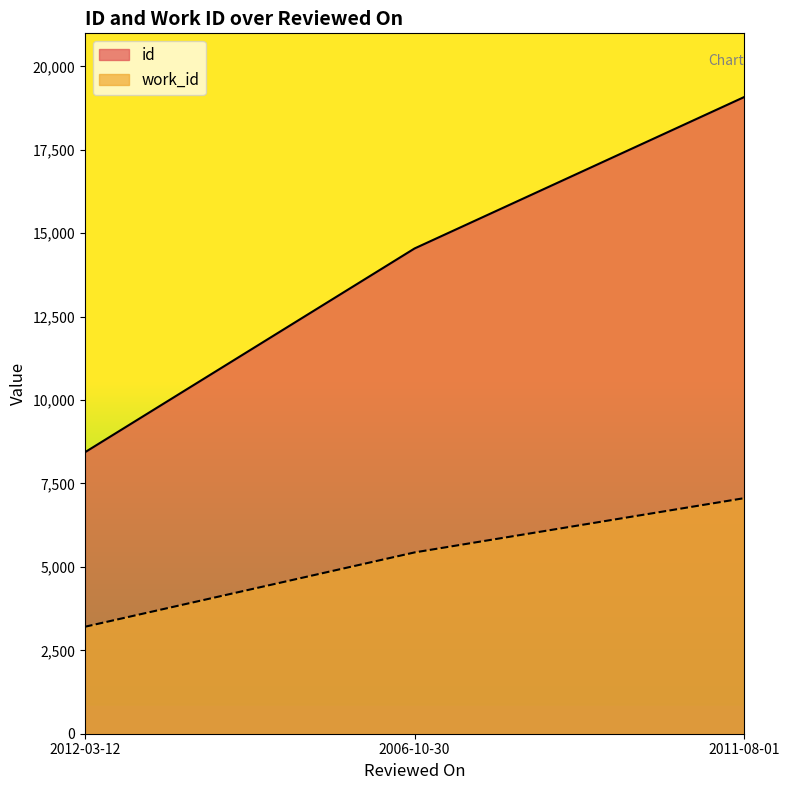

Which series has the largest total across all categories?

id